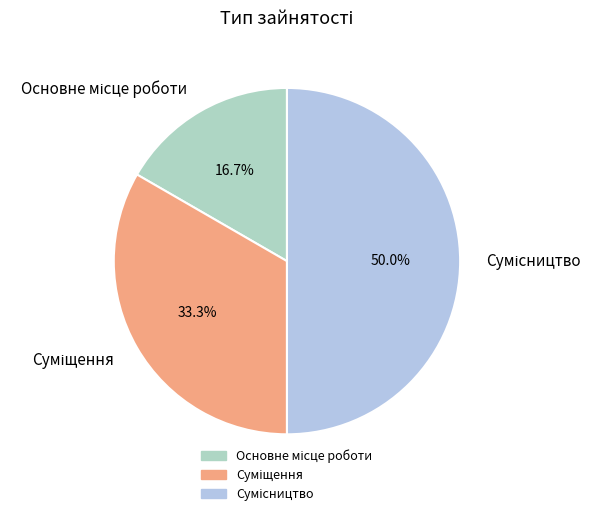

How many segments does this pie chart have?

3